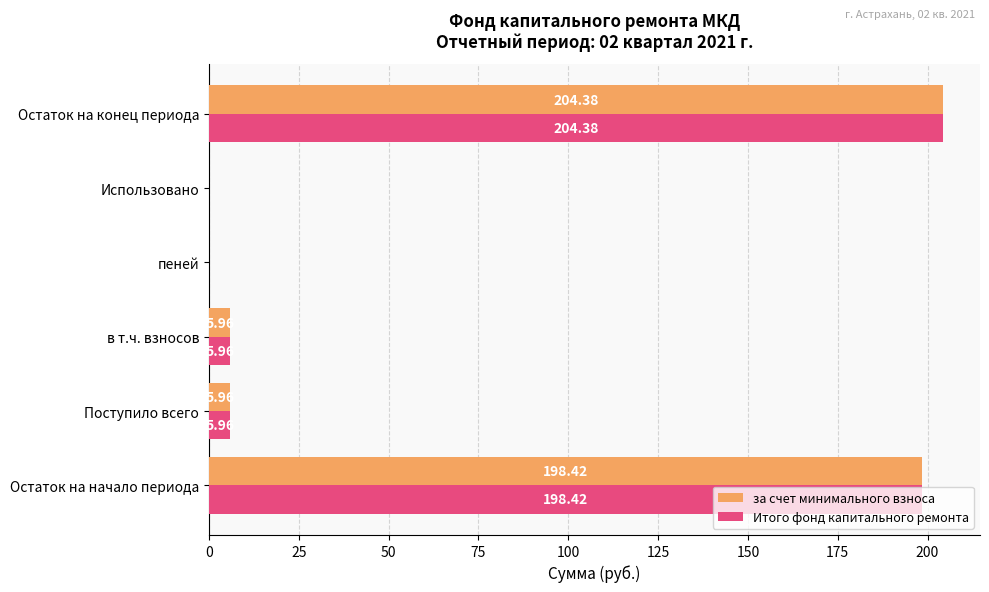

What is the sum of all за счет минимального взноса values?

414.7